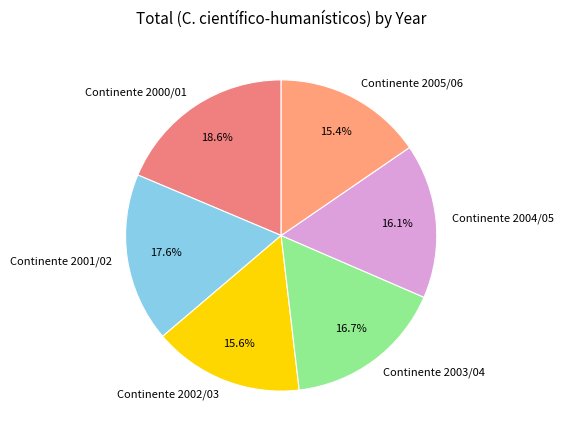

To the nearest percent, what is the average slice percentage?

17%